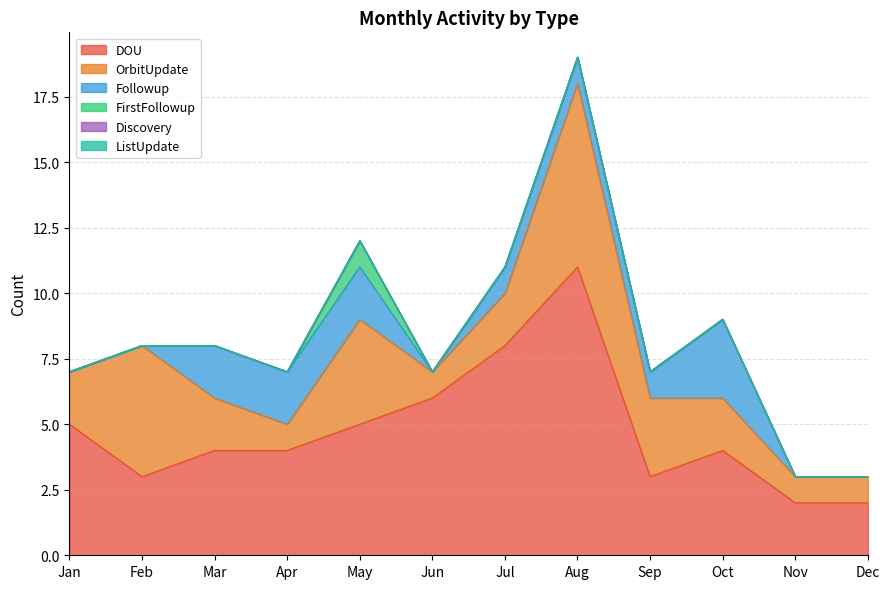

True or false: FirstFollowup and Discovery cross at least once.

False